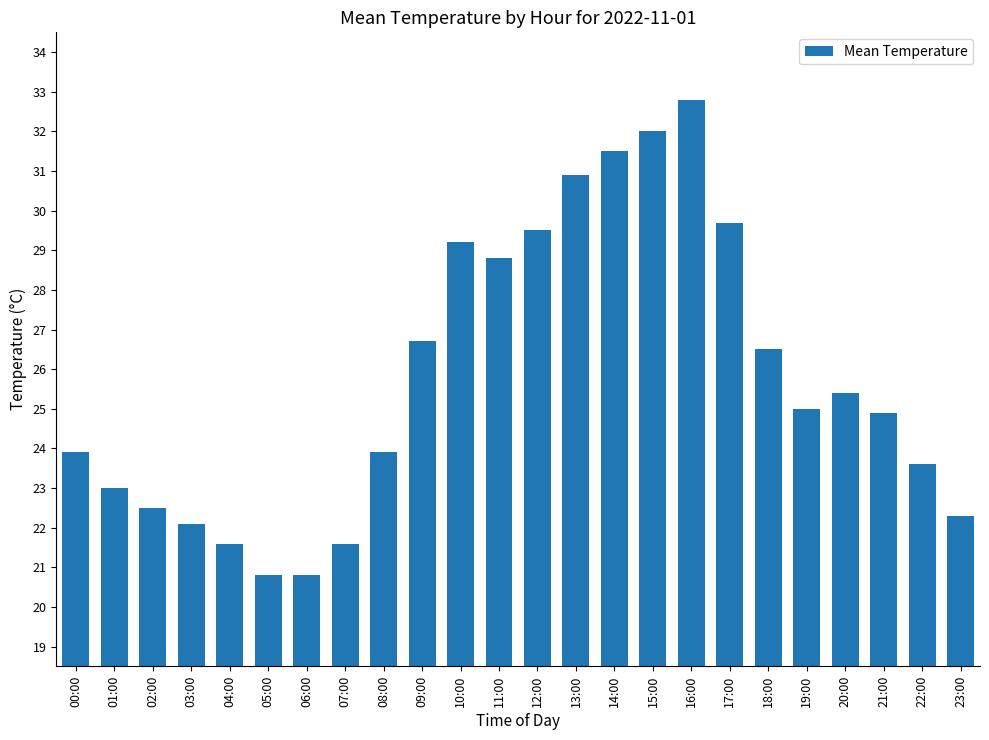

What is the minimum value shown in the chart?

20.8